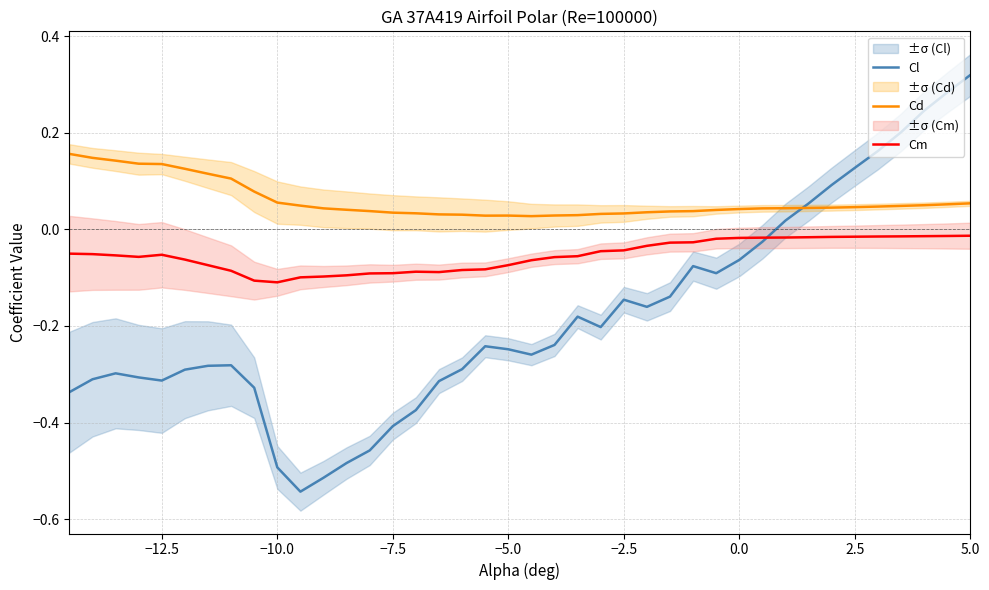

True or false: Cd and Cm cross at least once.

False